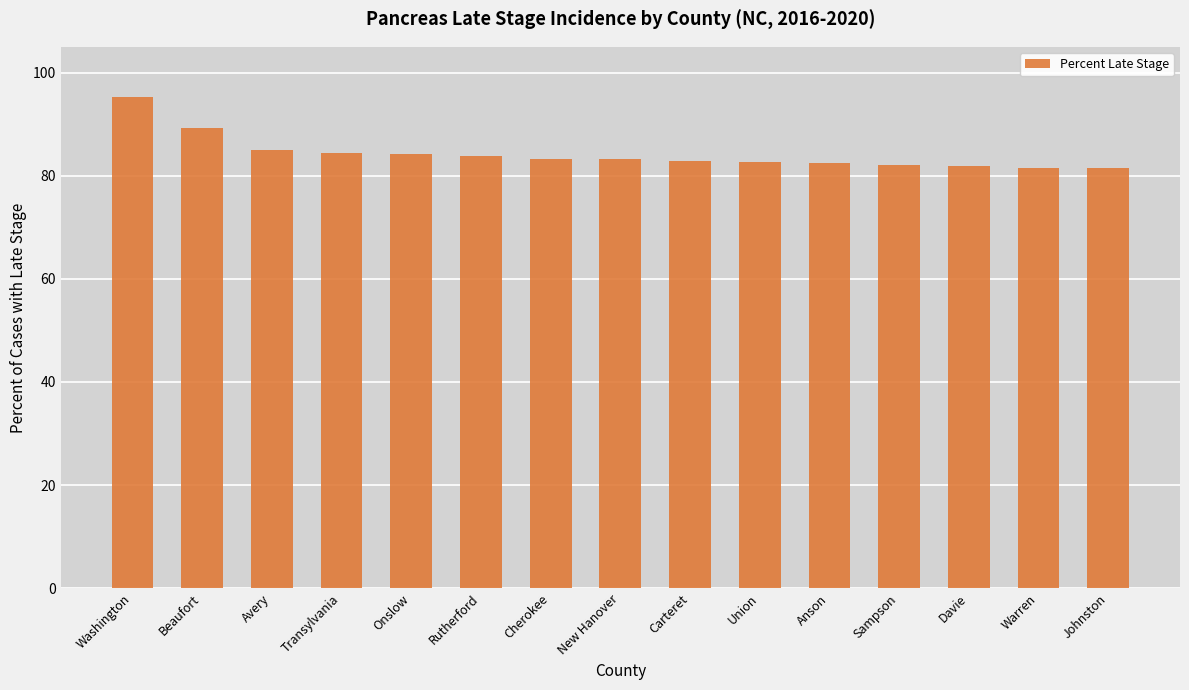

What is the label of the 7th bar from the right?

Carteret